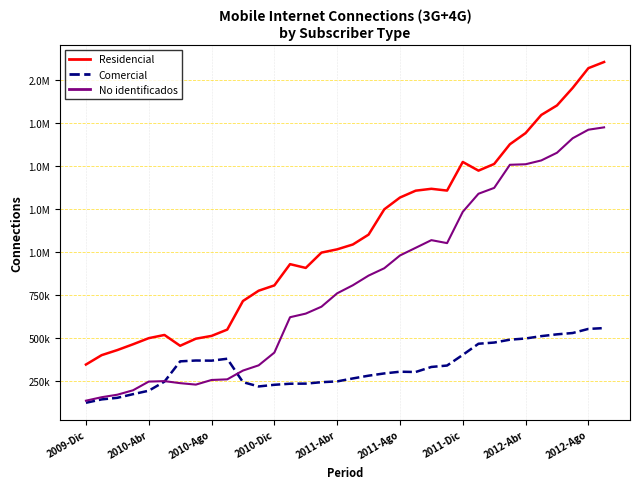

What are all the series names shown in the legend?

Residencial, Comercial, No identificados